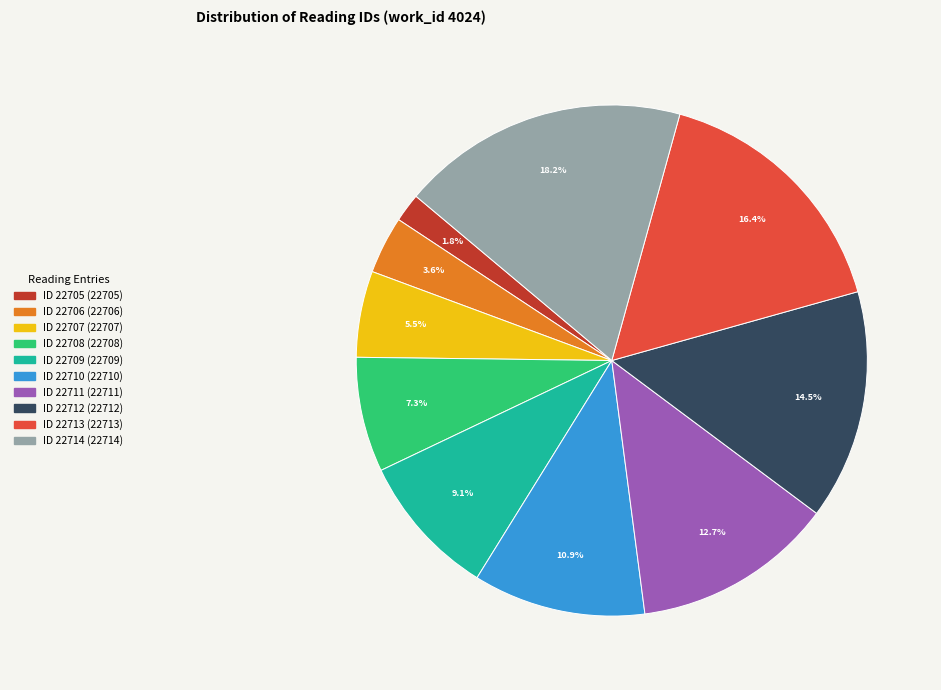

What is the largest slice in the pie chart?

ID 22714